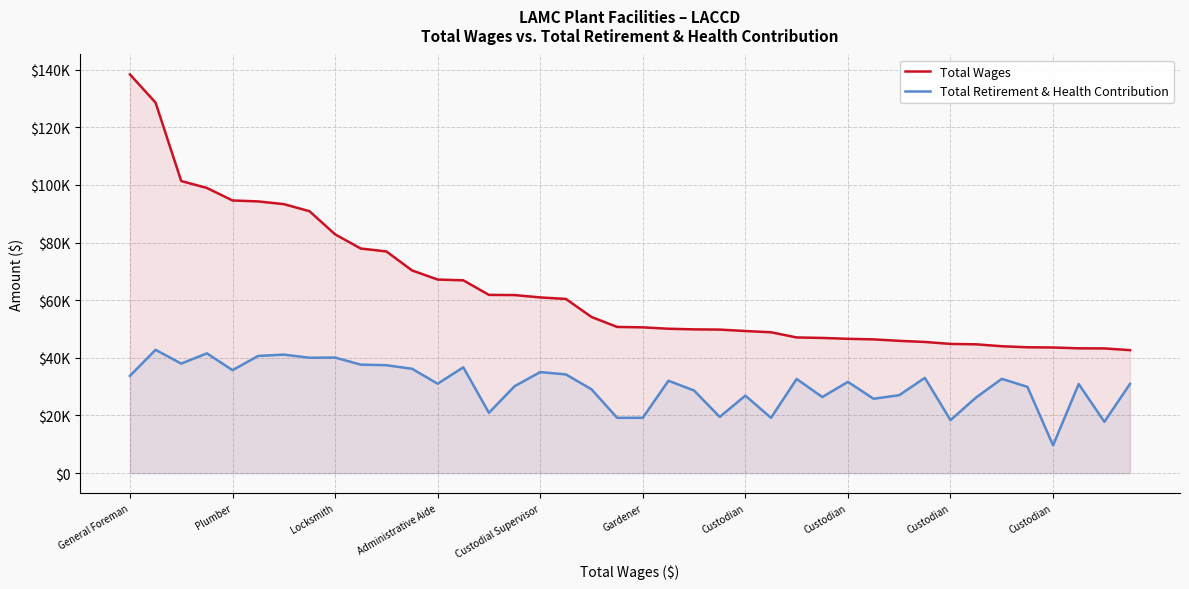

Does the chart display data point markers on the line(s)?

No